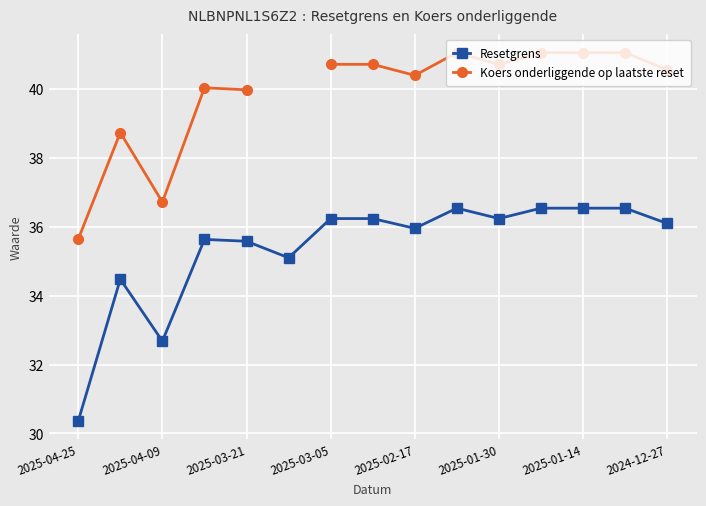

Which series has the largest range (max minus min)?

Resetgrens